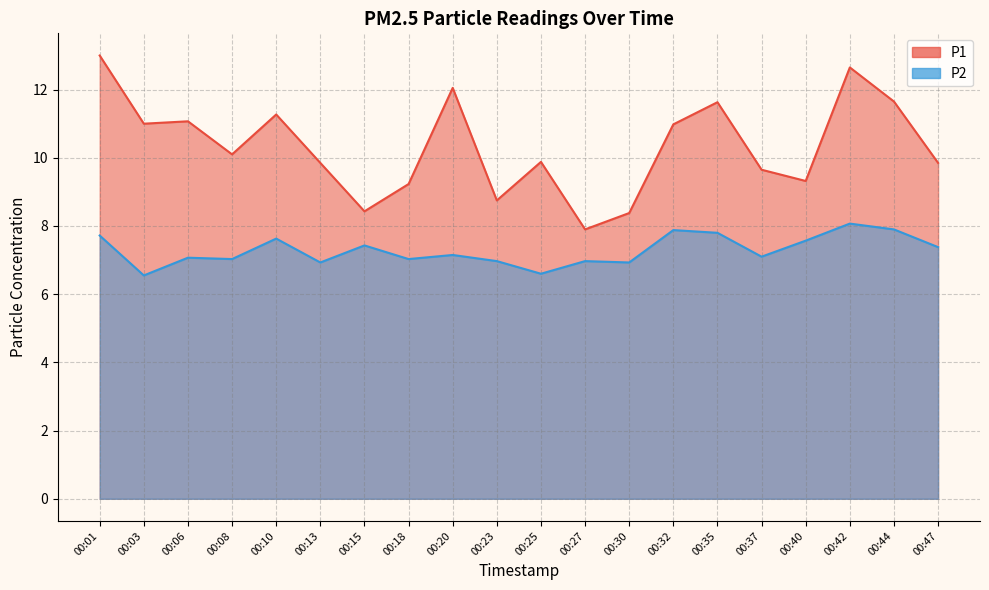

Where is P1 nearest to the value 10?

00:08